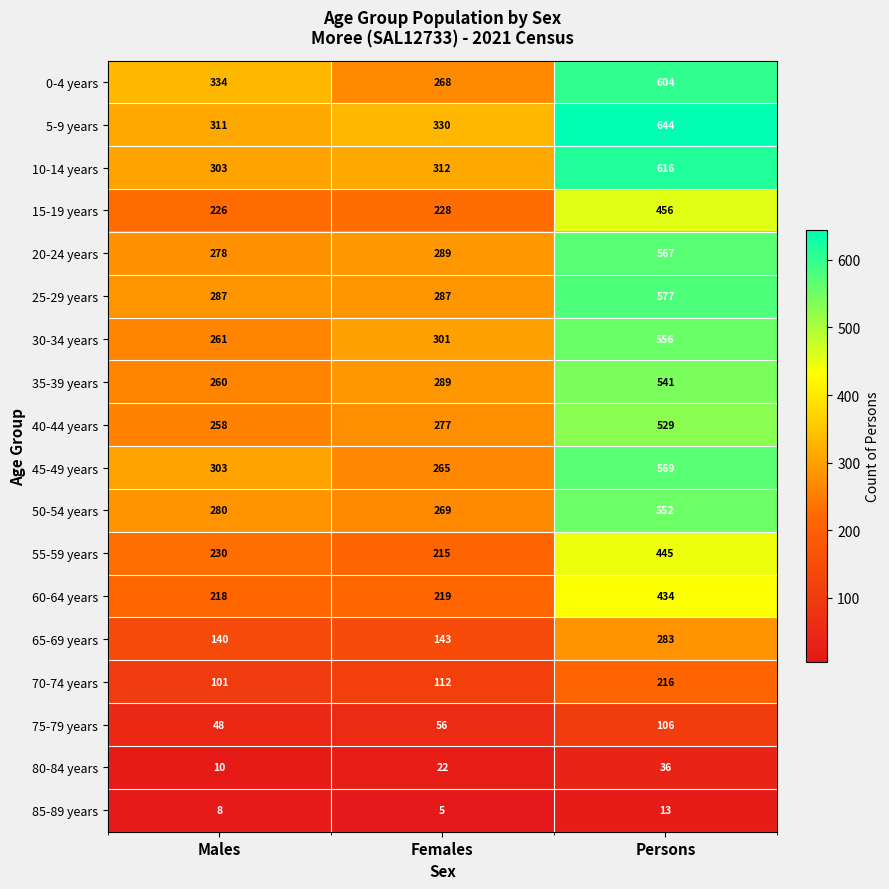

Between Males and Females, which series saw the biggest shift?

0-4 years